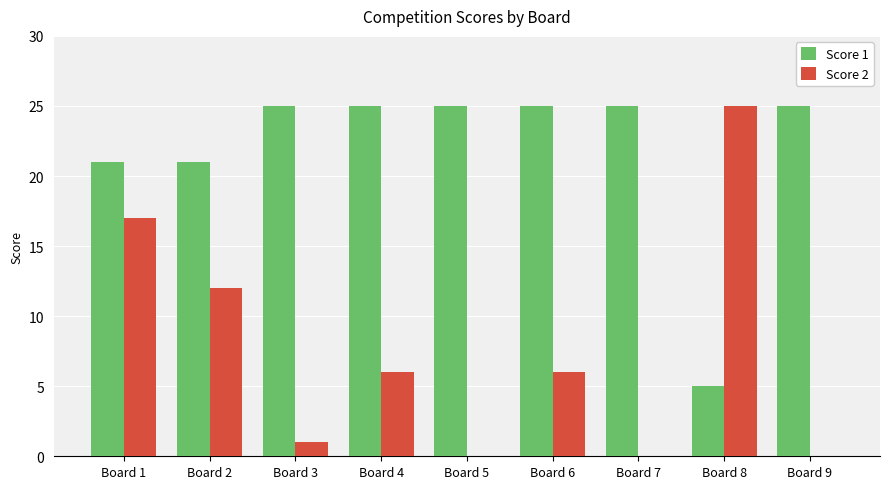

What is the maximum value shown in the chart?

25